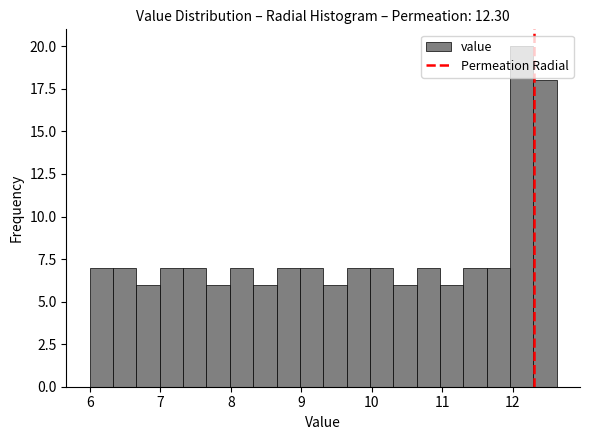

Around what value on the x-axis is the tallest bar? Give the approximate position of its centre, as read against the axis.

12.1